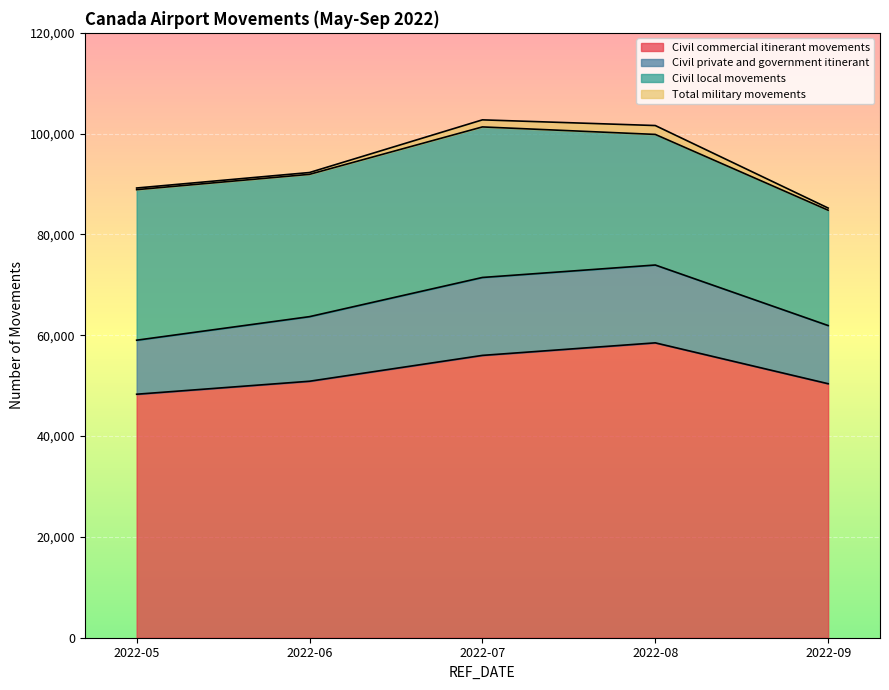

The Civil commercial itinerant movements series shows 67467 at 2022-09. True or false?

False